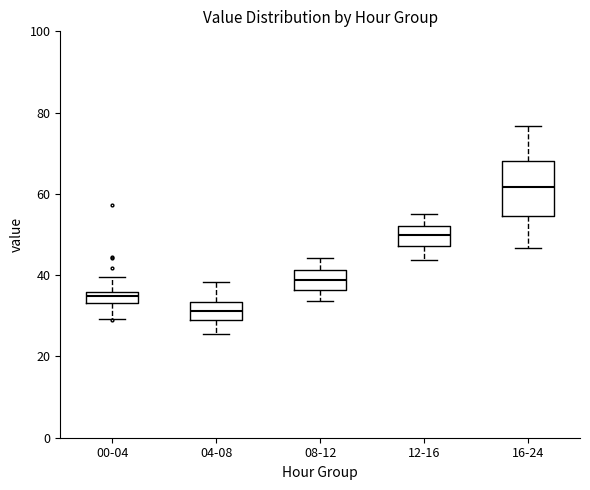

Which box is the tallest, from its lower edge to its upper edge?

16-24